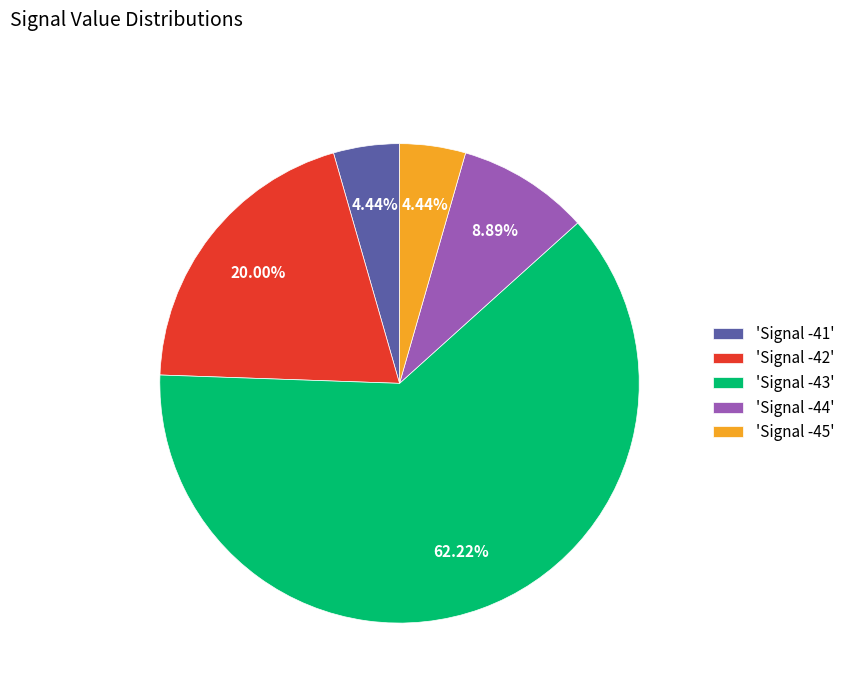

Is the sum of 'Signal -42' and 'Signal -45' greater than half?

No